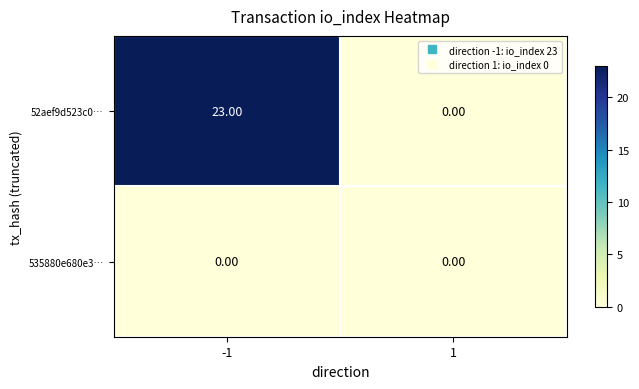

How many distinct data groups are displayed?

2